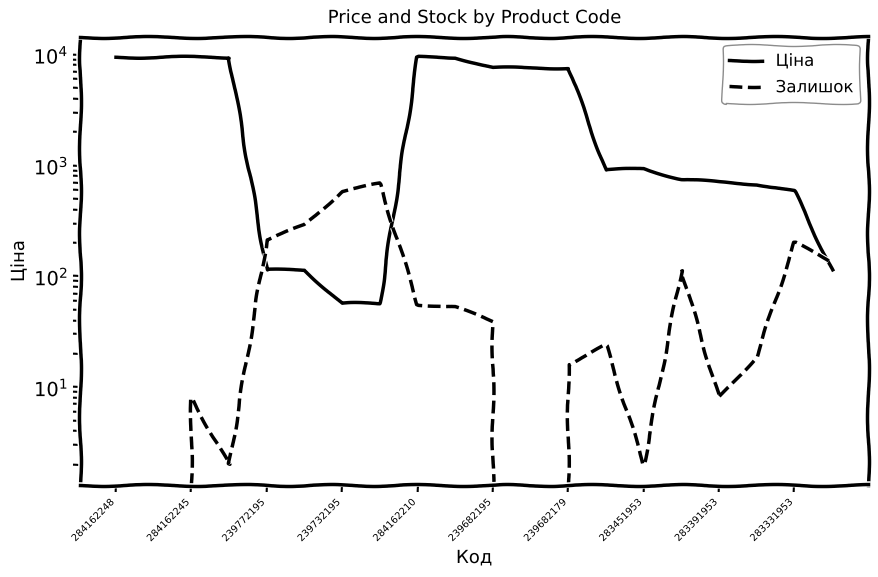

What is the difference between the maximum and minimum values in the Ціна series?

9423.0